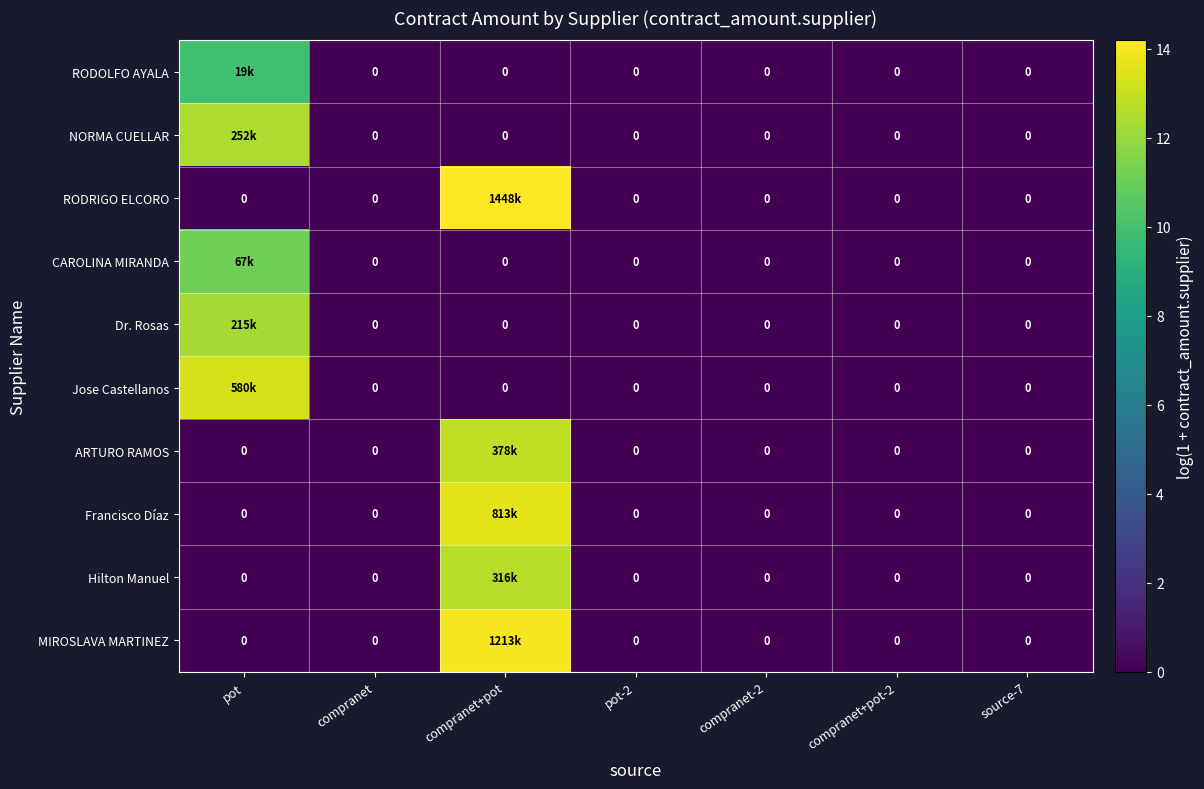

Rank the series by their maximum value, from highest to lowest.

RODRIGO ELCORO, MIROSLAVA MARTINEZ, Francisco Díaz, Jose Castellanos, ARTURO RAMOS, Hilton Manuel, NORMA CUELLAR, Dr. Rosas, CAROLINA MIRANDA, RODOLFO AYALA